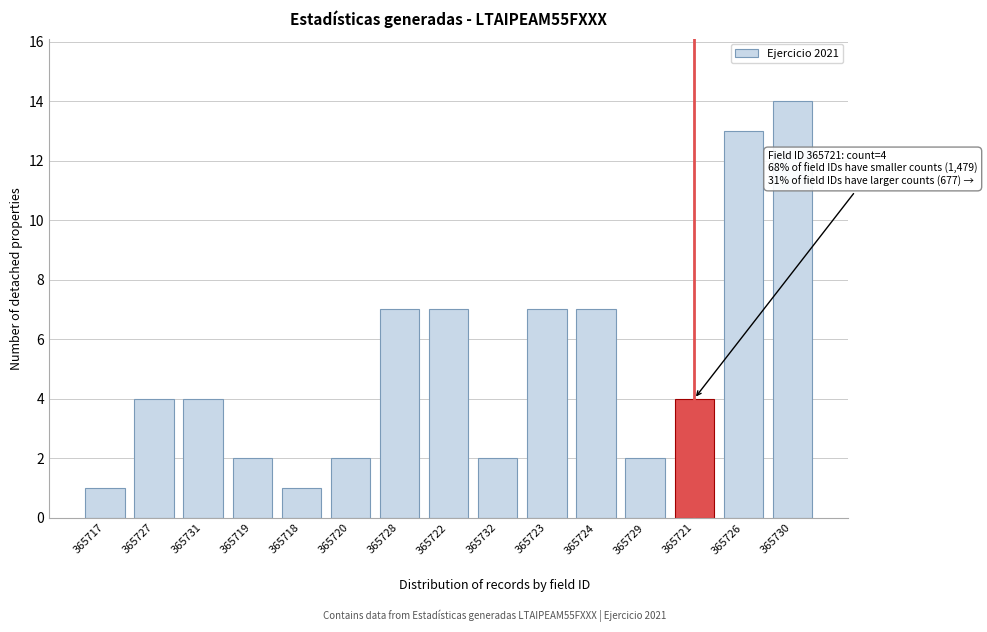

Reading right to left, list all the values displayed in this chart.

14	13	4	2	7	7	2	7	7	2	1	2	4	4	1